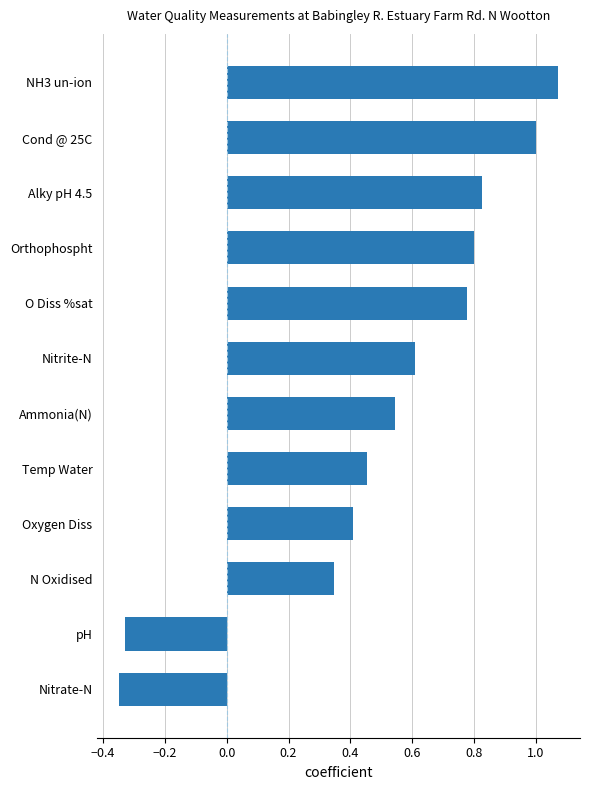

How many values are above zero?

10